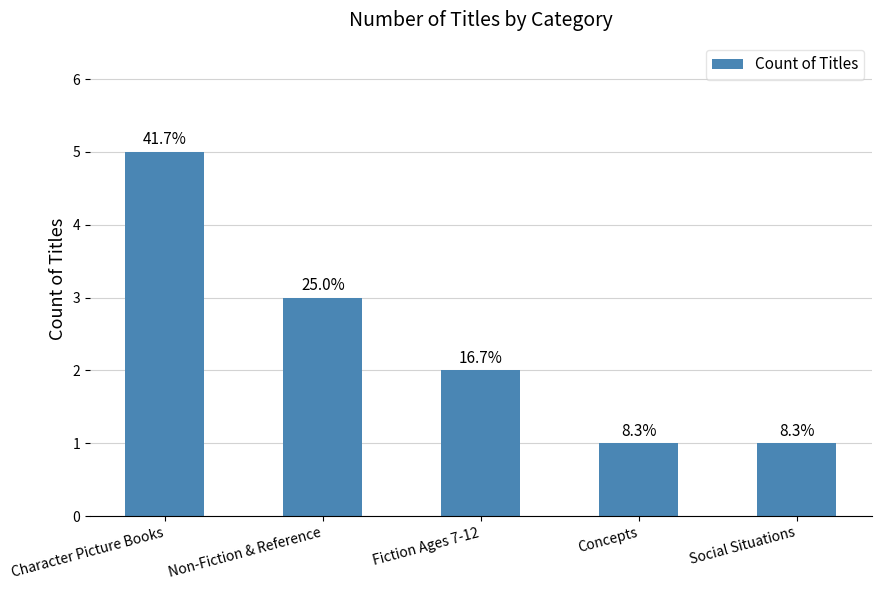

How many bars are there in total?

5